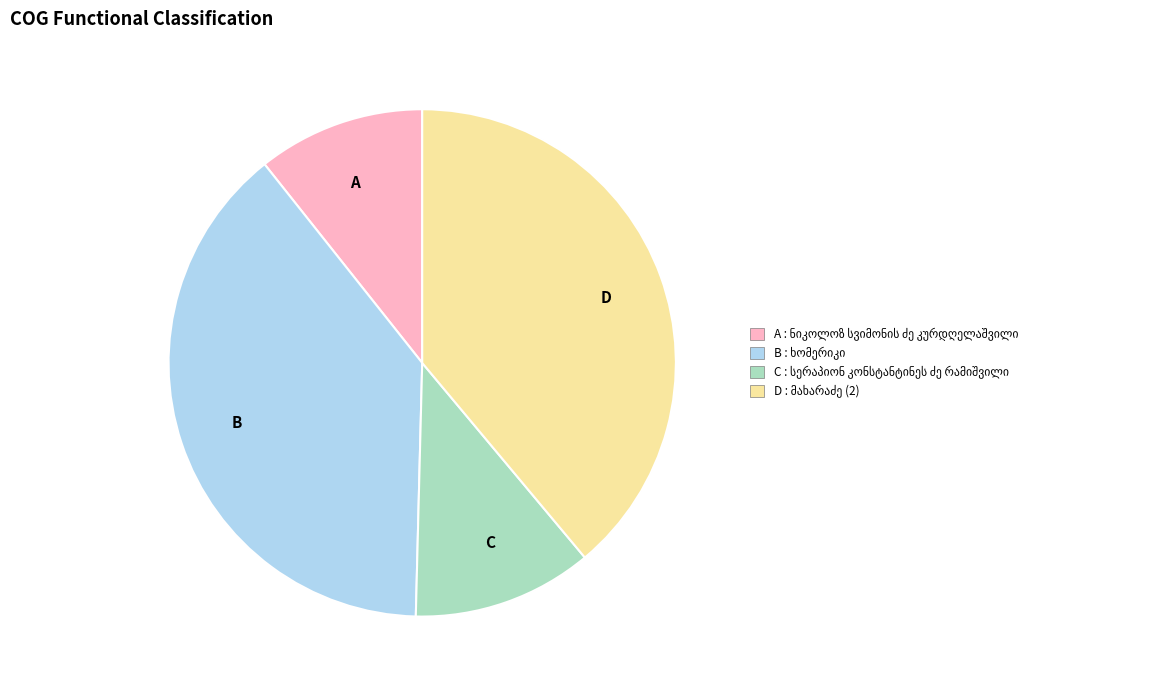

Does any single category account for the majority?

No